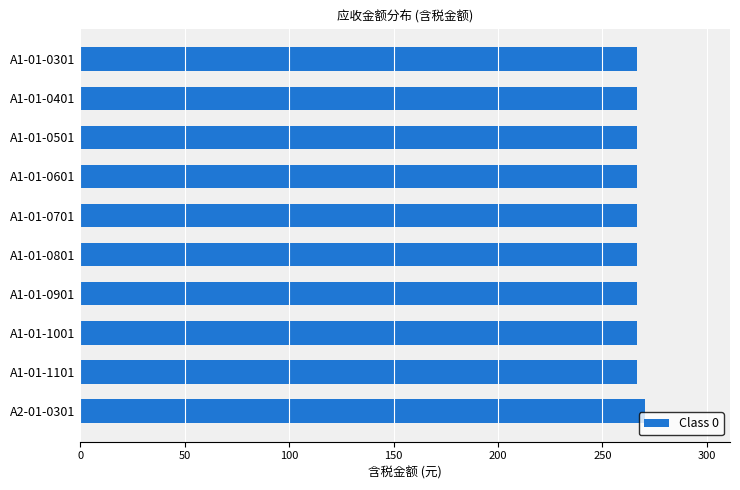

True or false: the data shows 266.5 at A1-01-0301.

True